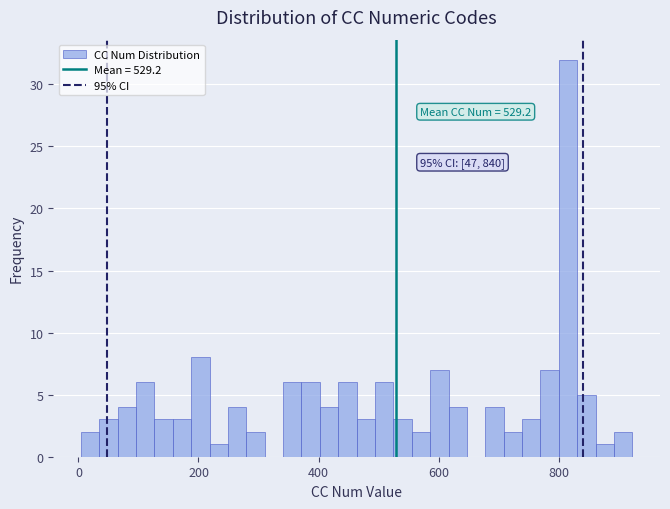

Around what value on the x-axis is the tallest bar? Give the approximate position of its centre, as read against the axis.

820